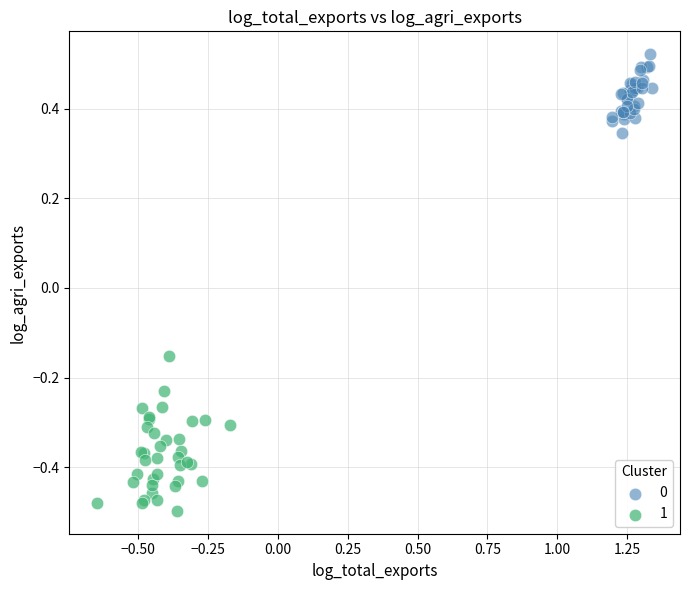

What are all the series names shown in the legend?

0, 1